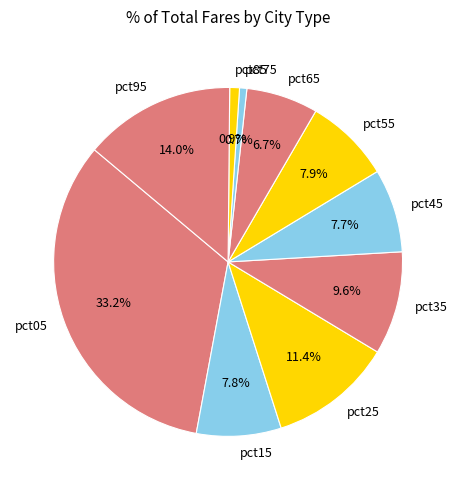

Is it true that pct05 is 18% of the pie?

False